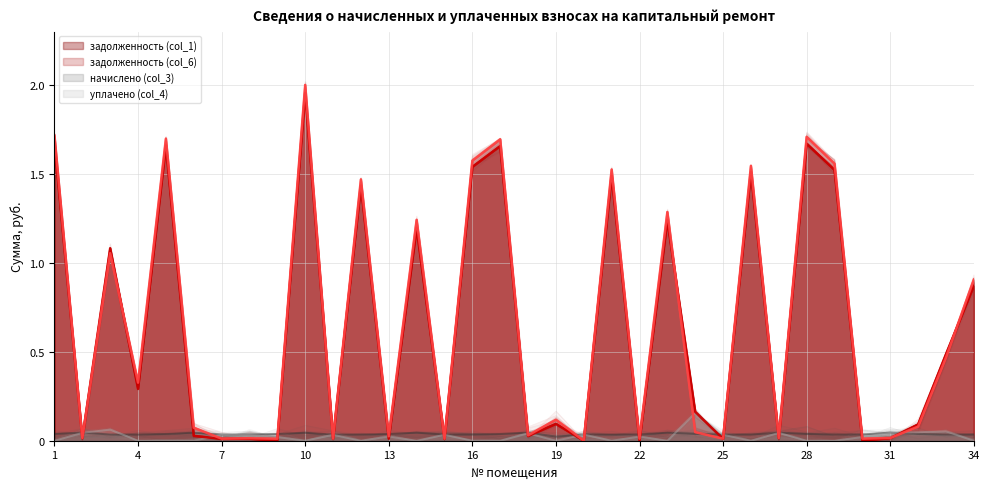

True or false: задолженность (col_1) has more than 1 interior local peaks.

True